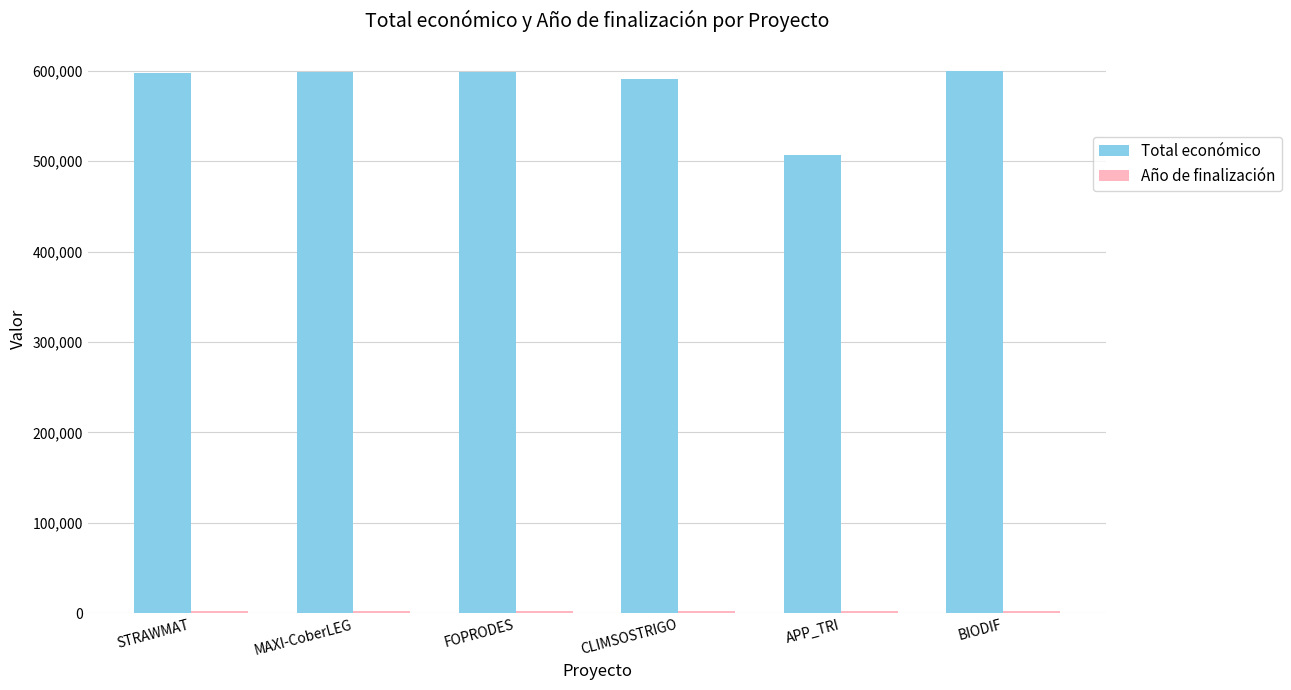

Which category has the lowest value in the Total económico series?

APP_TRI